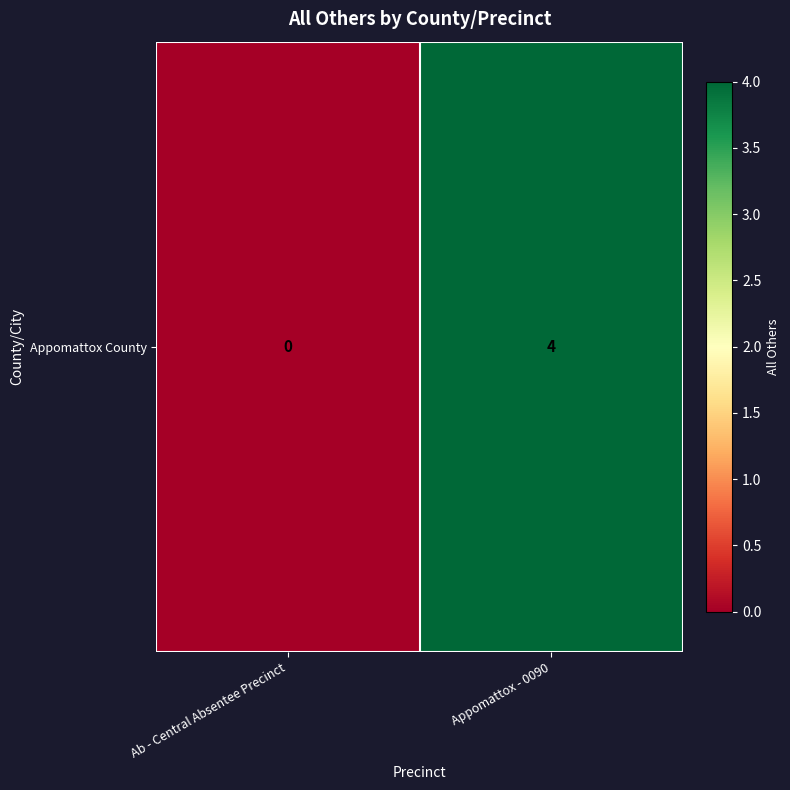

How many categories are shown in the chart?

2